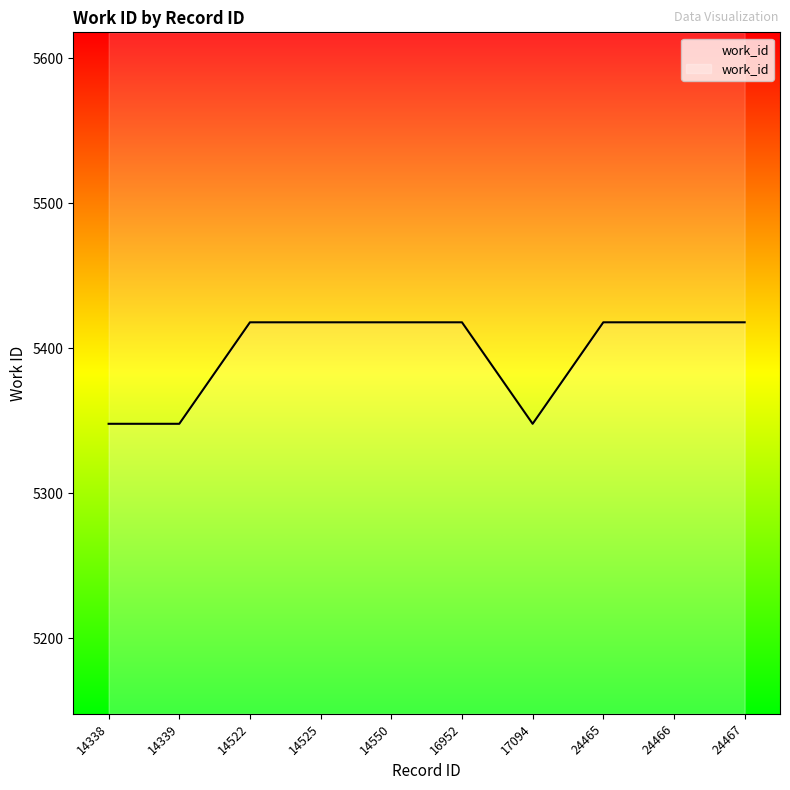

Is this an area chart (filled region under the line)?

No